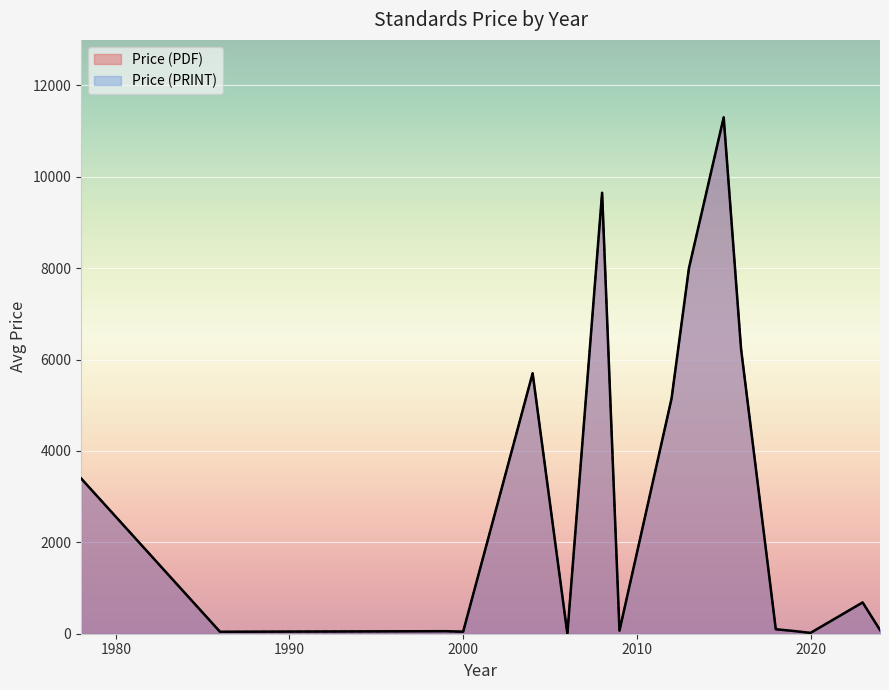

The value of Price (PDF) at 32 is 65.0. True or false?

True